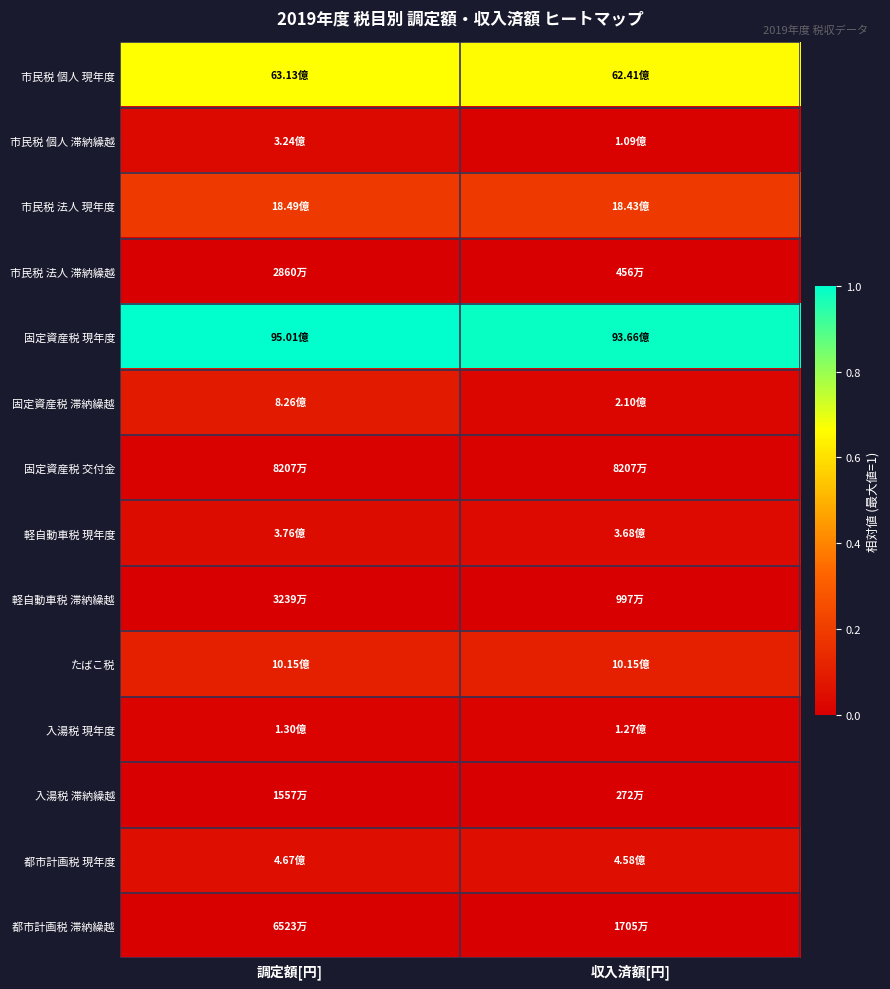

Which has a higher value, 収入済額[円] or 調定額[円]?

調定額[円]